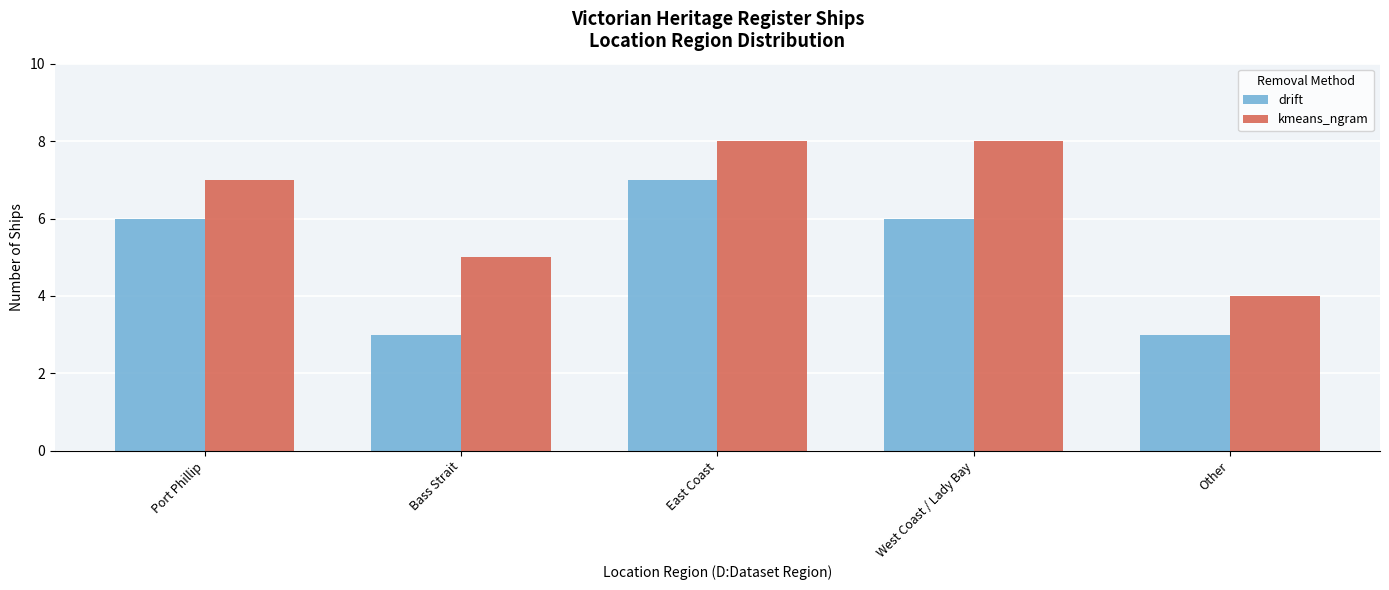

What is the maximum value for kmeans_ngram?

8